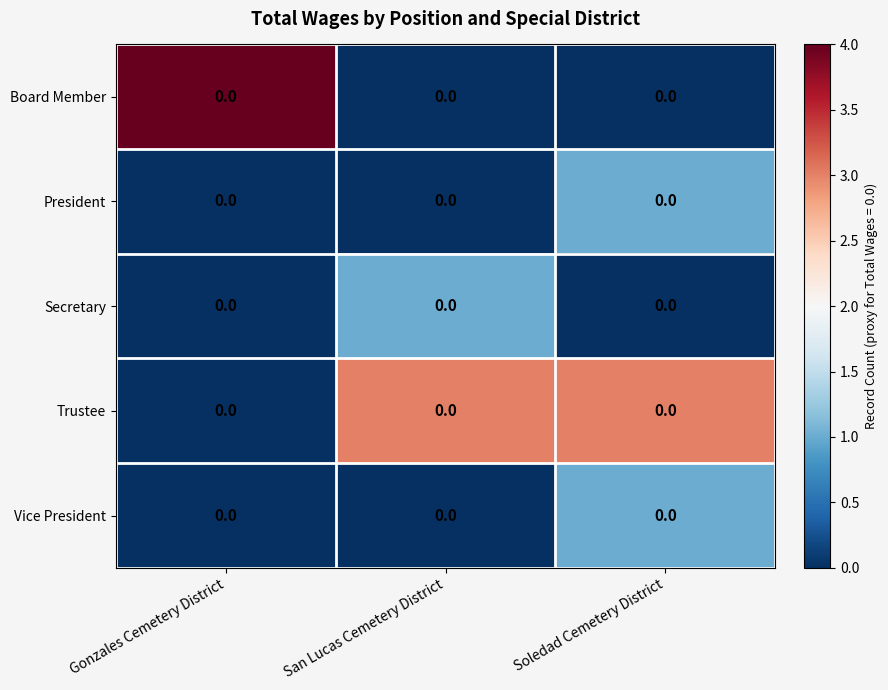

How many data points does each series have?

3